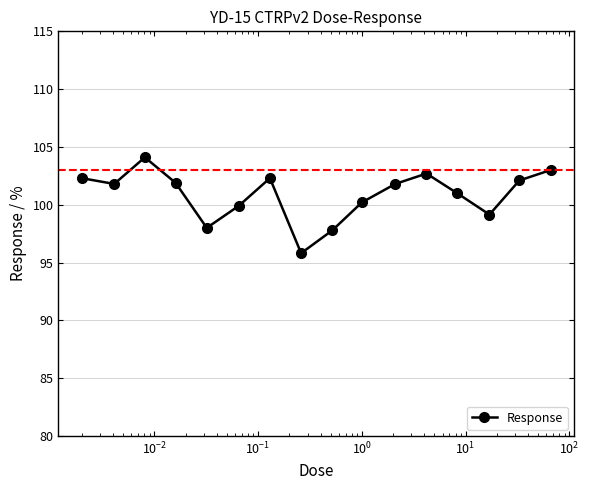

How many interior local peaks (higher than both neighbors) does the data have?

3